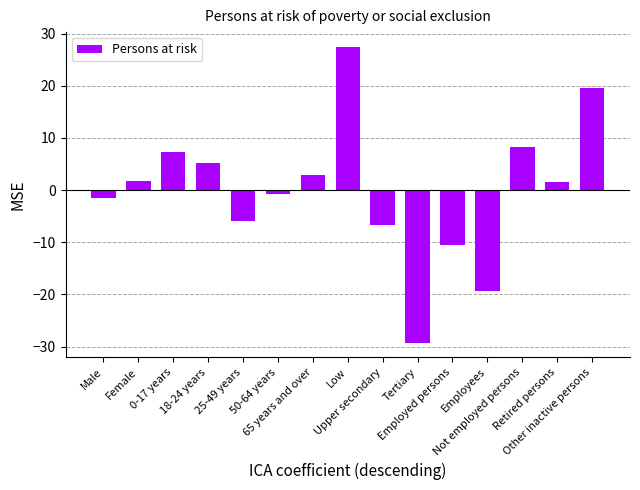

What is the change in value from 0-17 years to Employed persons?

-17.8